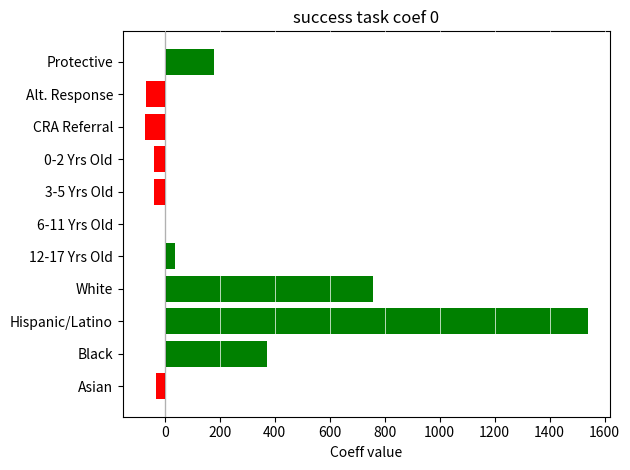

What value does the data have at CRA Referral?

-72